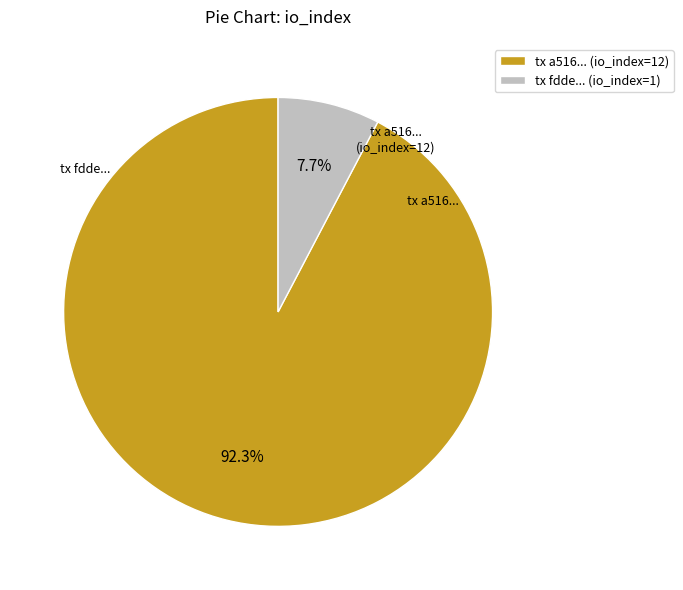

How many segments does this pie chart have?

2